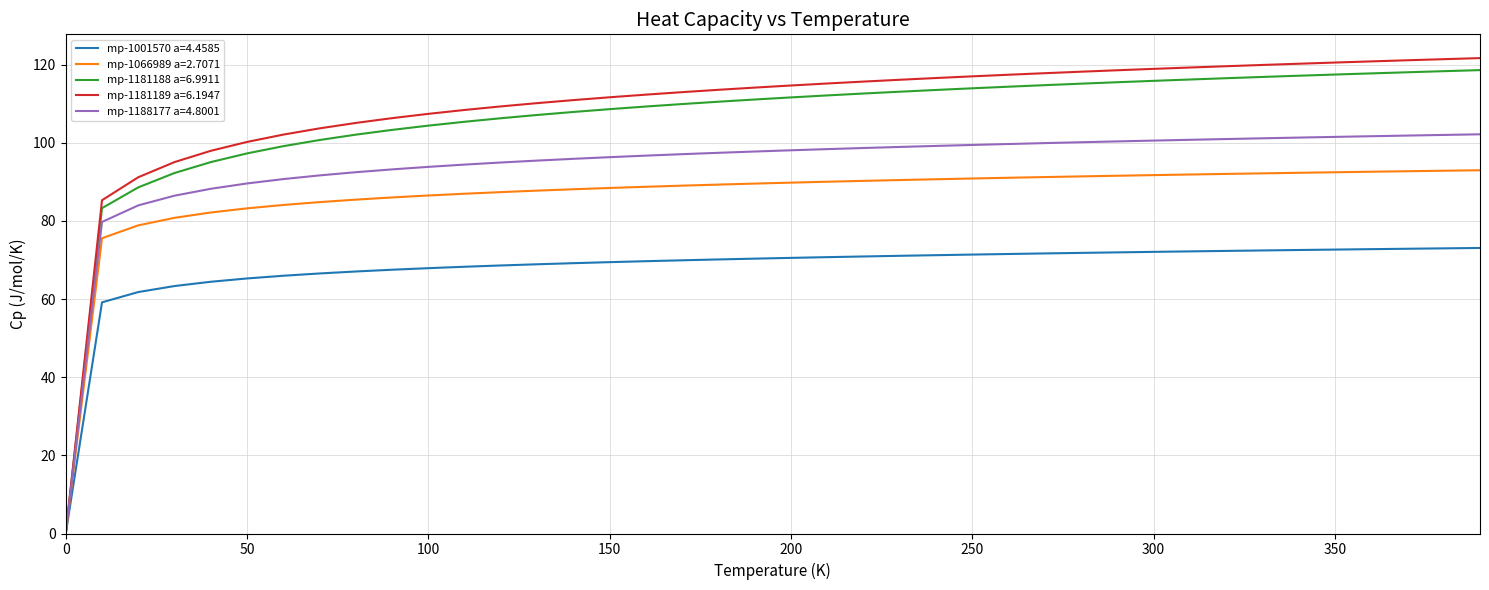

What is the maximum value shown in the chart?

121.7